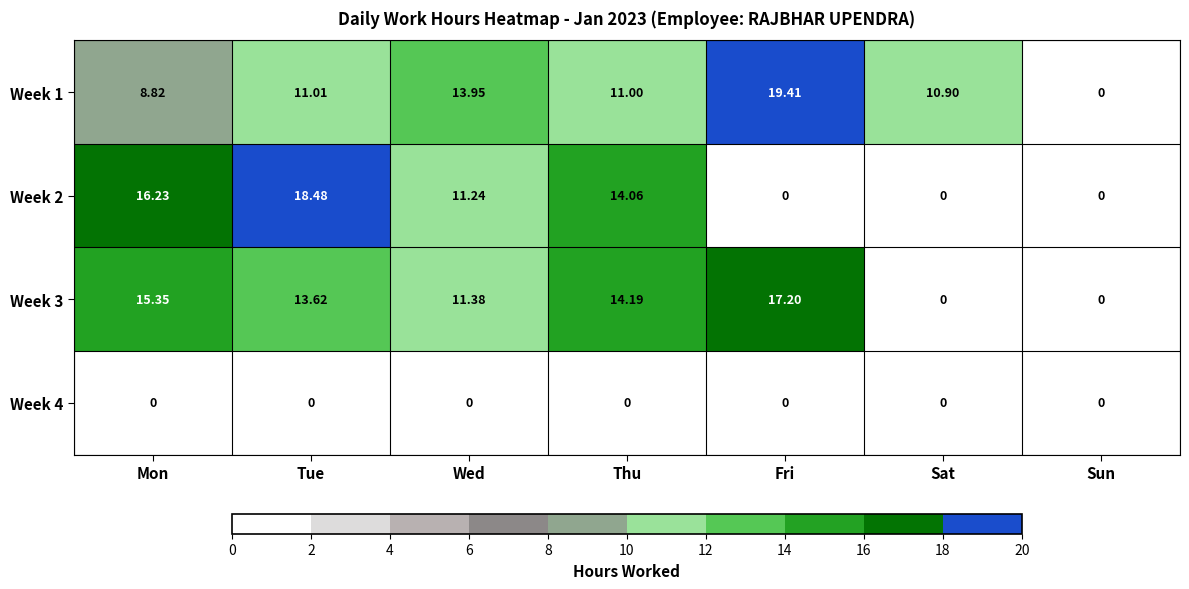

At which category is the sum across all series the highest?

Tue